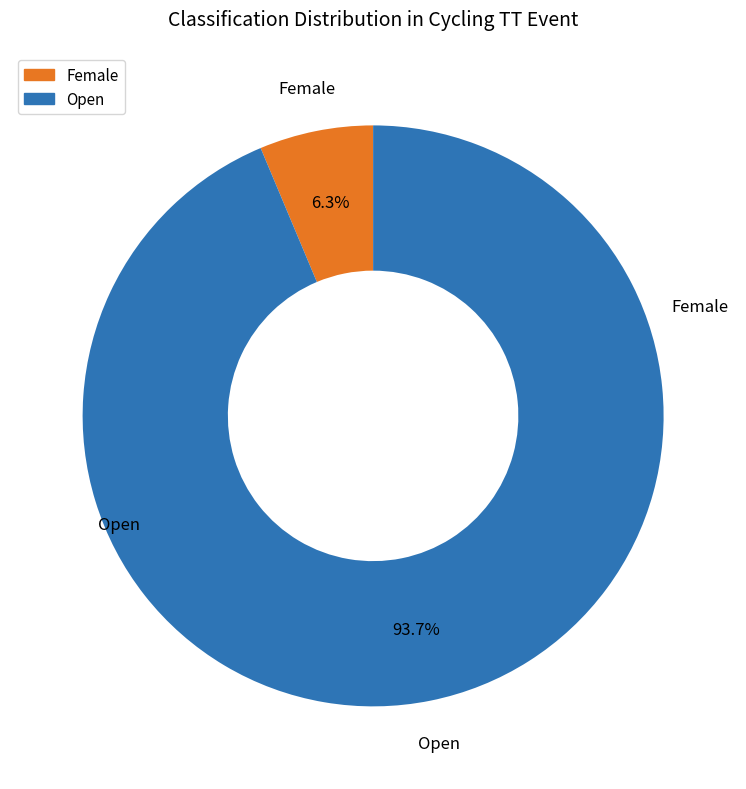

How many slices are in this pie chart?

2